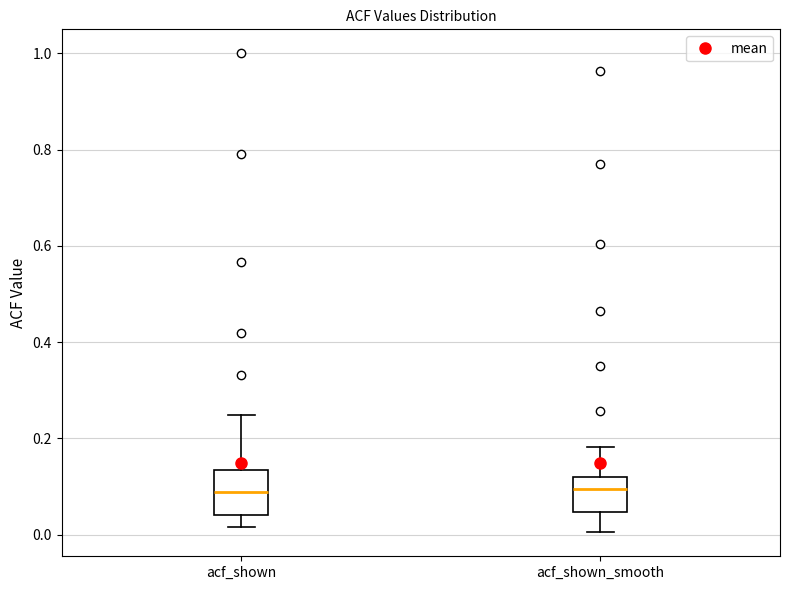

Which box is the tallest, from its lower edge to its upper edge?

acf_shown